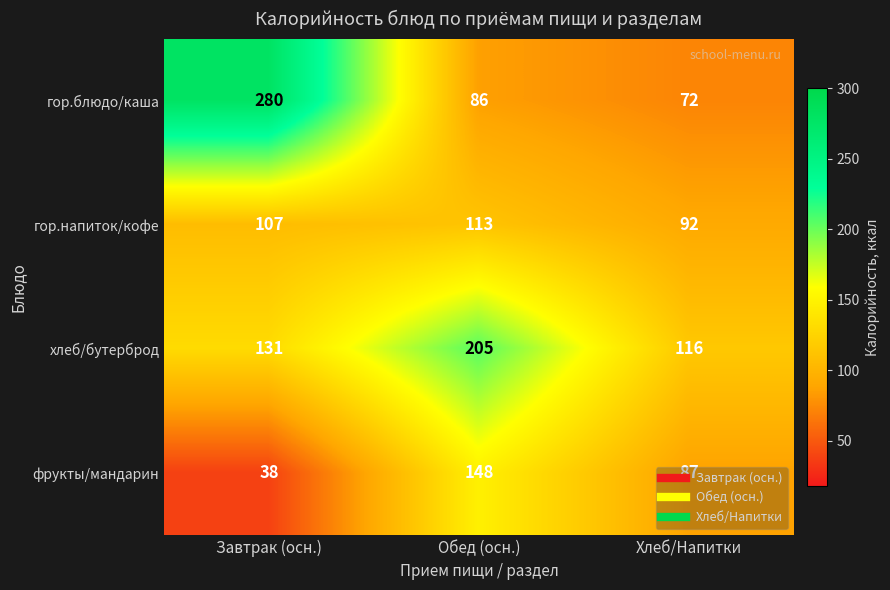

What is the difference between the highest and lowest values at Завтрак (осн.)?

242